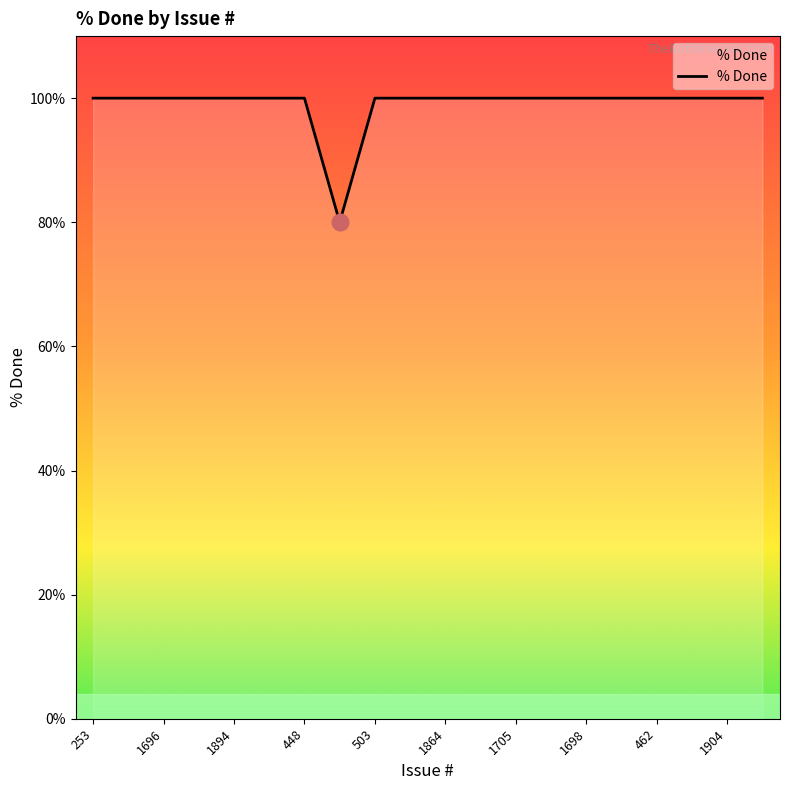

Is this an area chart (filled region under the line)?

No